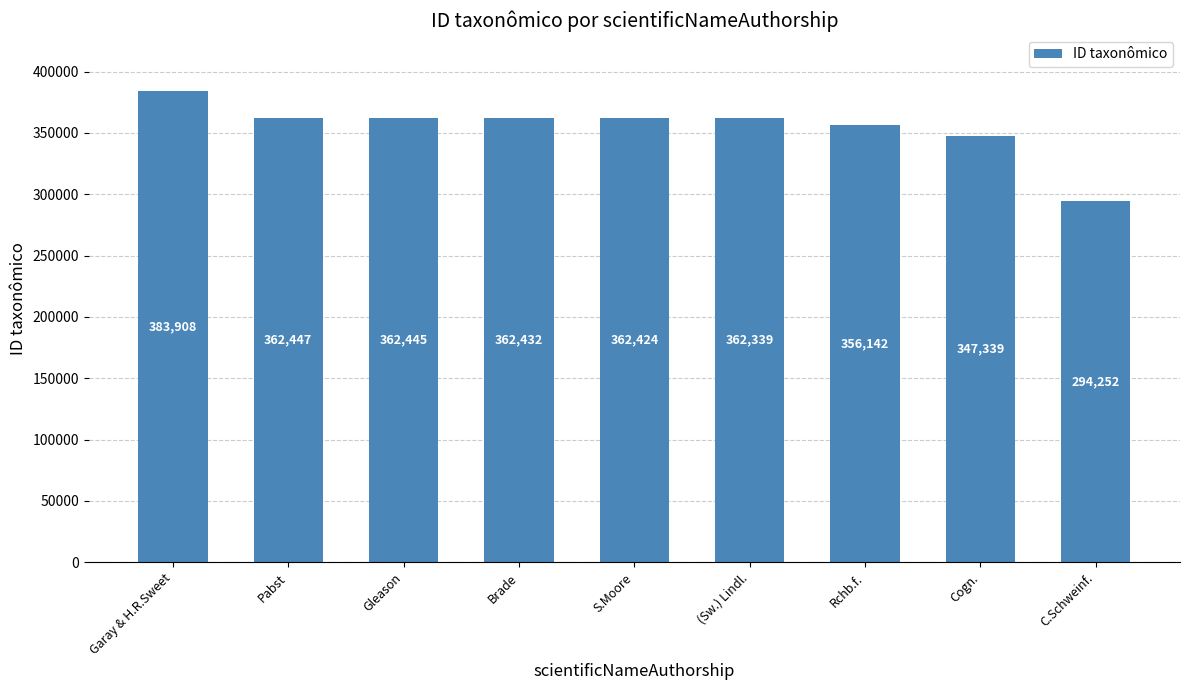

Read the value at Gleason.

362445